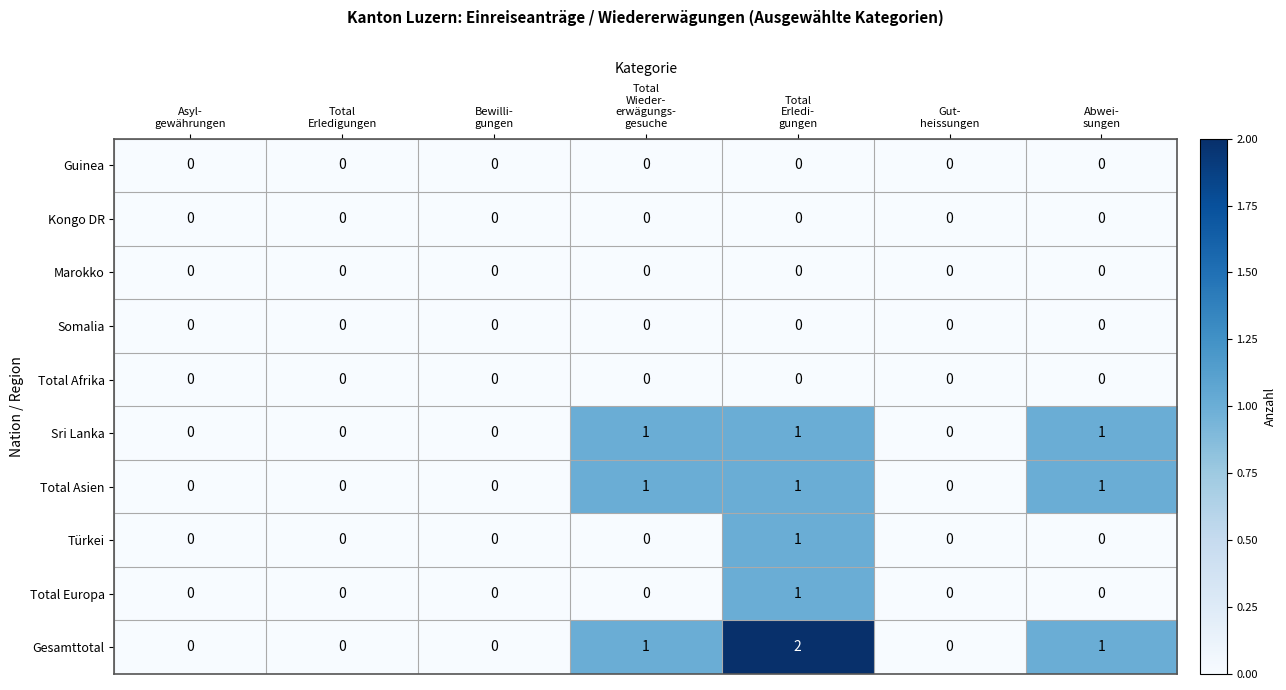

Which series has the widest spread of values?

Gesamttotal